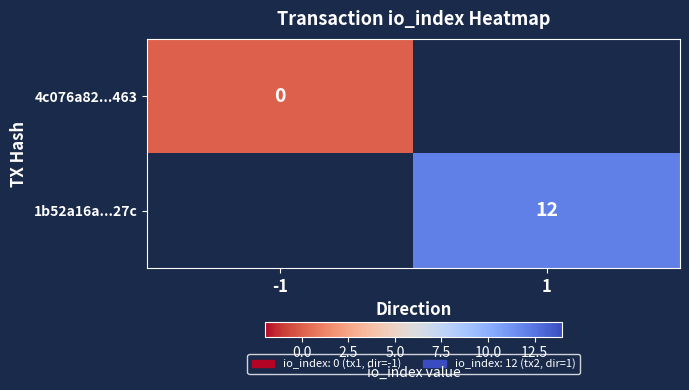

Is it true that 1b52a16a...27c equals 12 at 1?

True